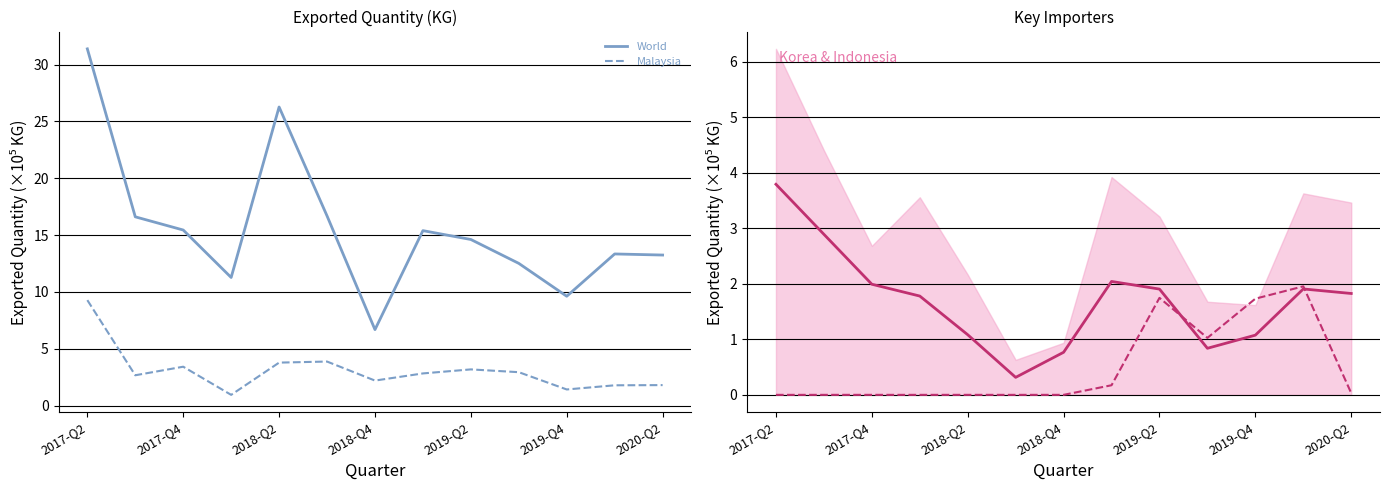

What is the spread (max minus min) of values at 11?

11.6